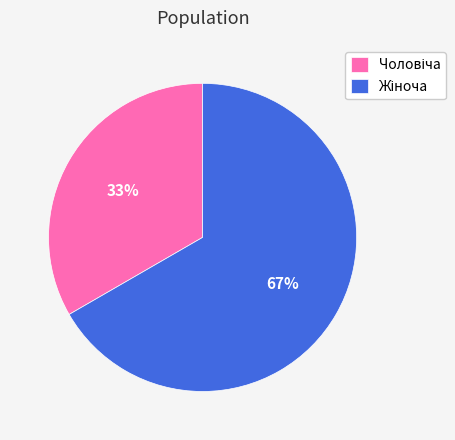

Is there any slice that represents more than half of the pie?

Yes